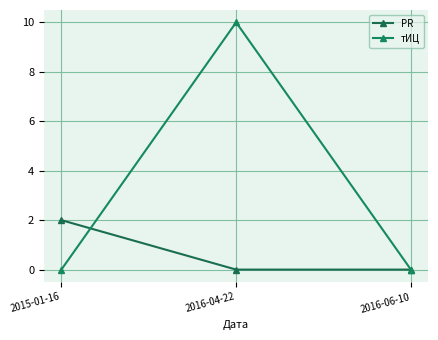

At which label is PR closest to 1?

2015-01-16